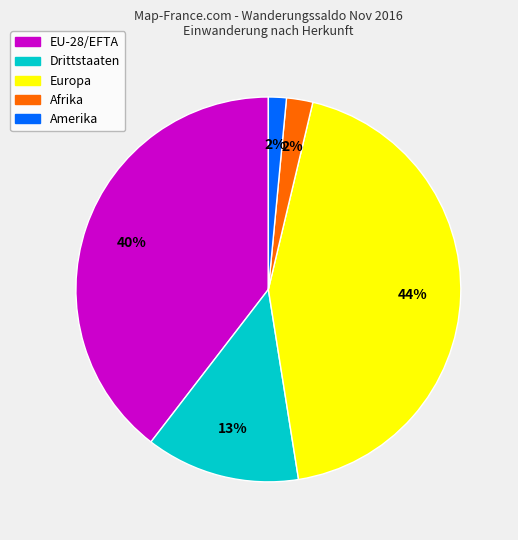

Does Drittstaaten account for over 50% of the chart?

No